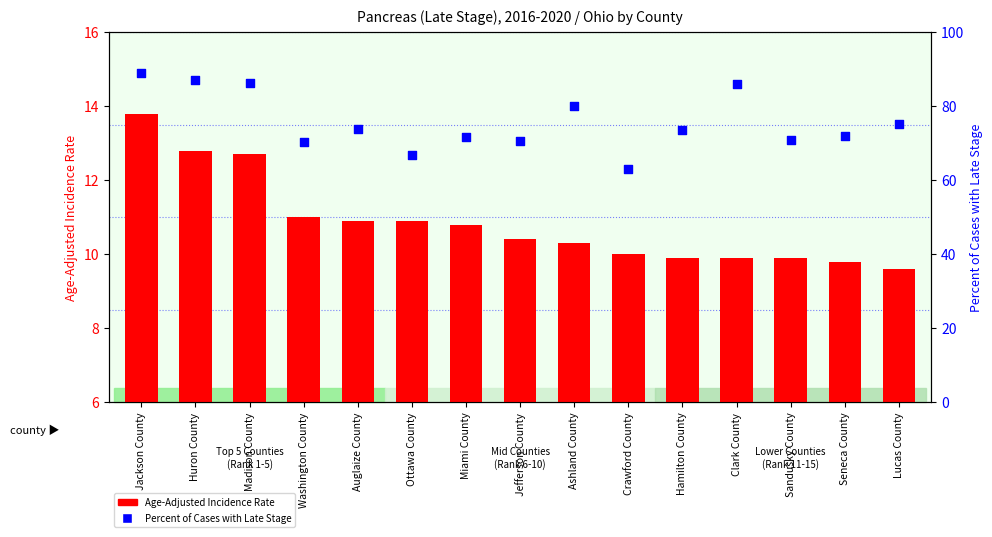

Which series has the largest total across all categories?

Percent of Cases with Late Stage